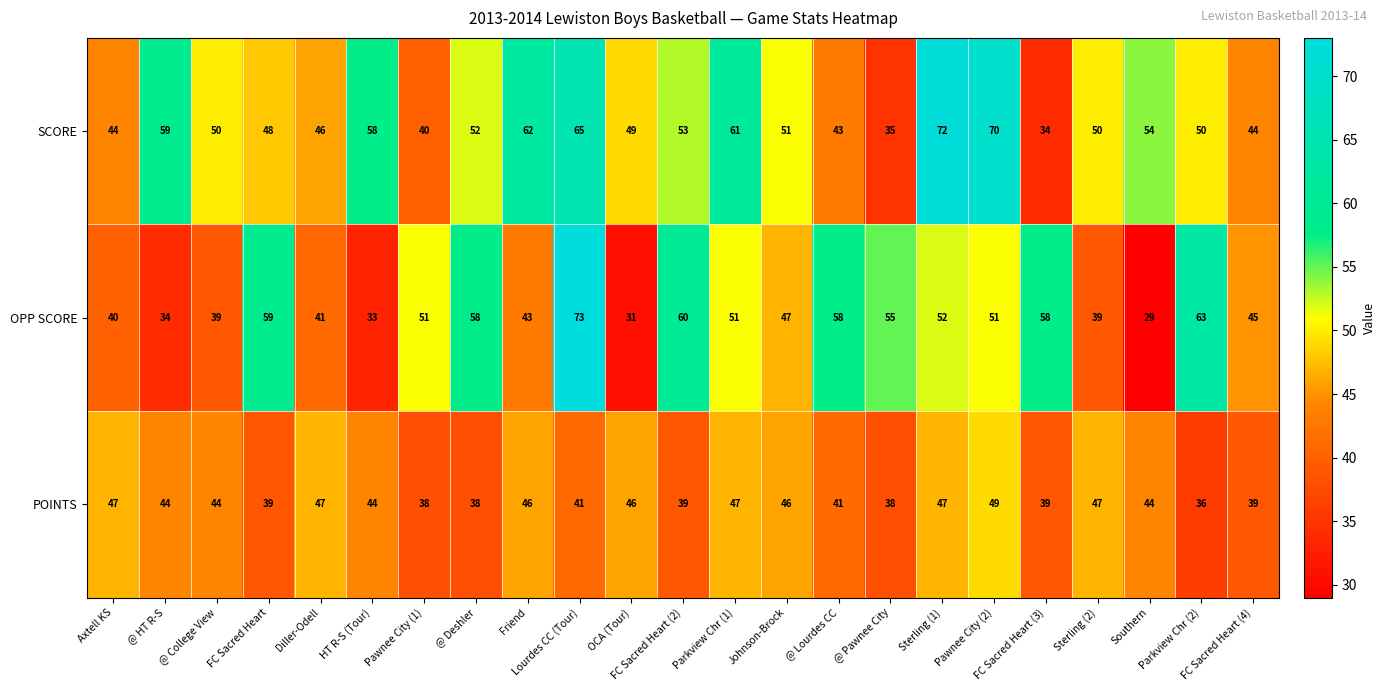

What is the smallest value displayed?

29